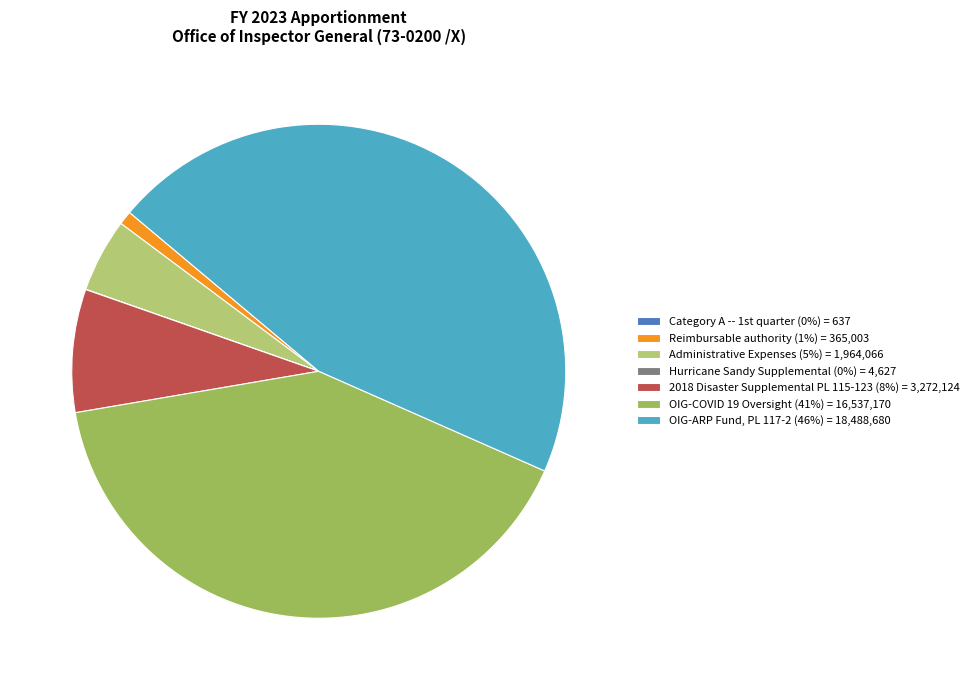

Is there any slice that represents more than half of the pie?

No